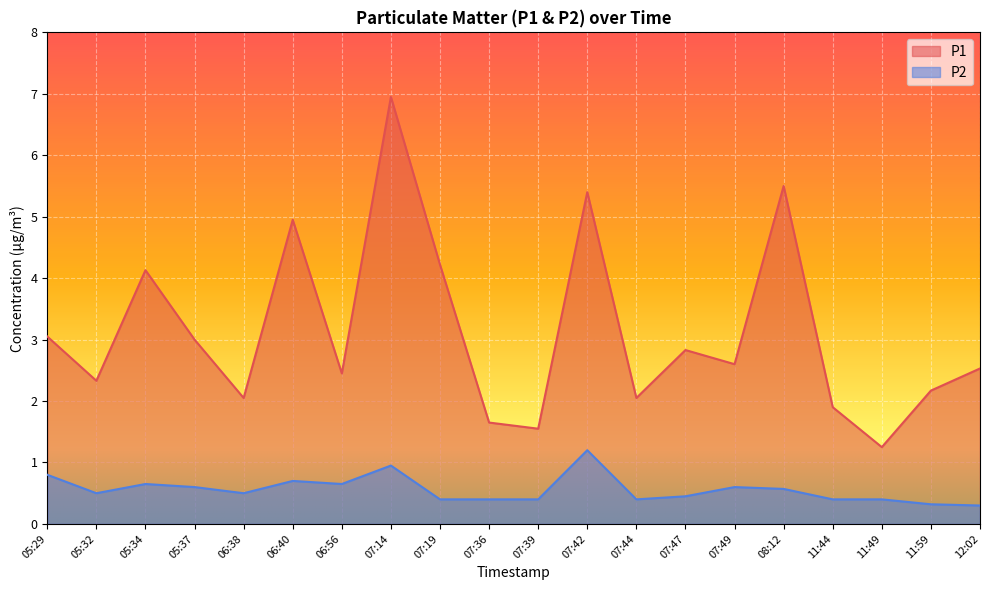

Read the P2 value at 07:49.

0.6